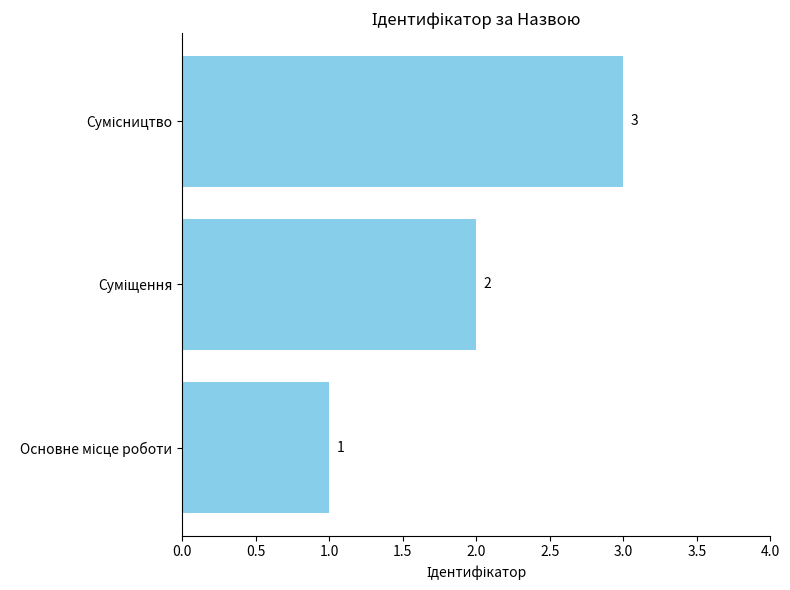

How many values are below 2?

1